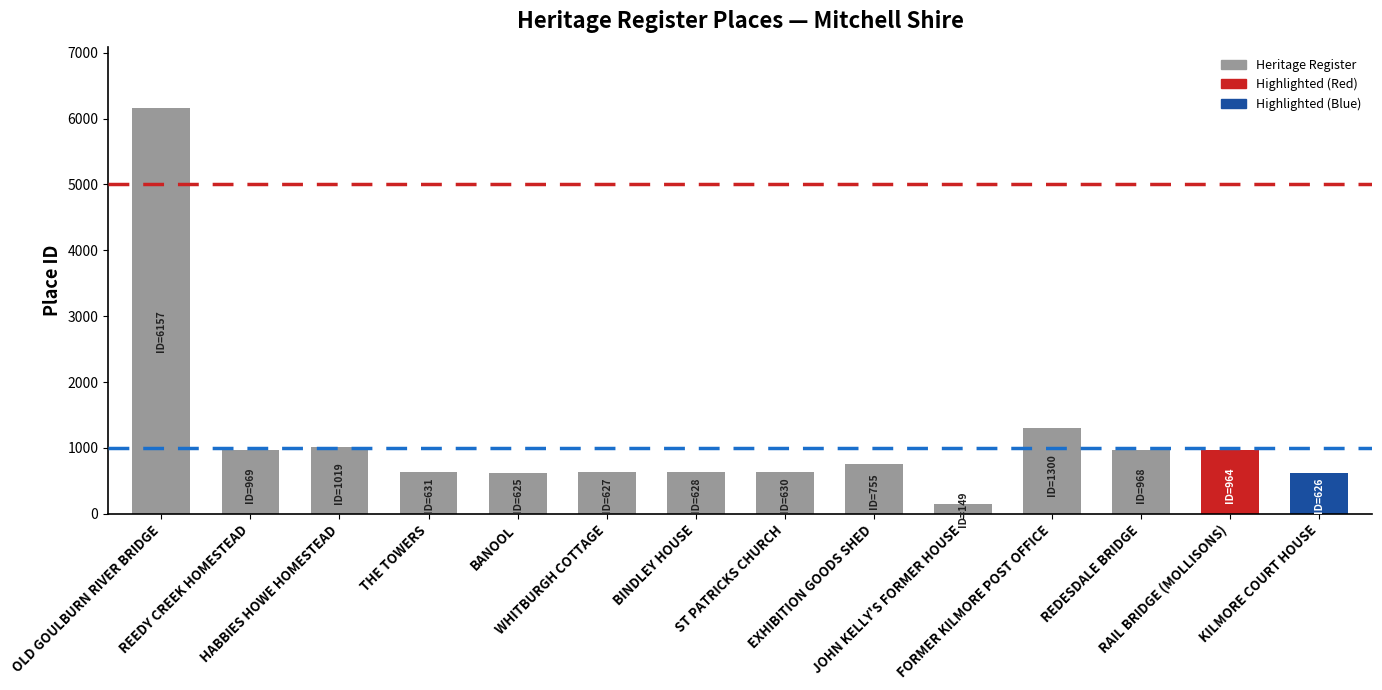

Approximately how many times larger is the value at HABBIES HOWE HOMESTEAD compared to FORMER KILMORE POST OFFICE?

0.8